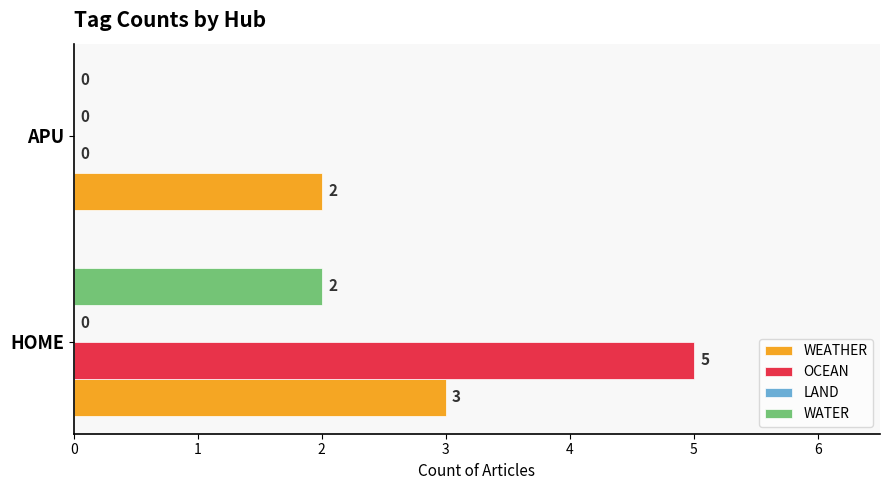

Is it true that OCEAN equals 9 at HOME?

False